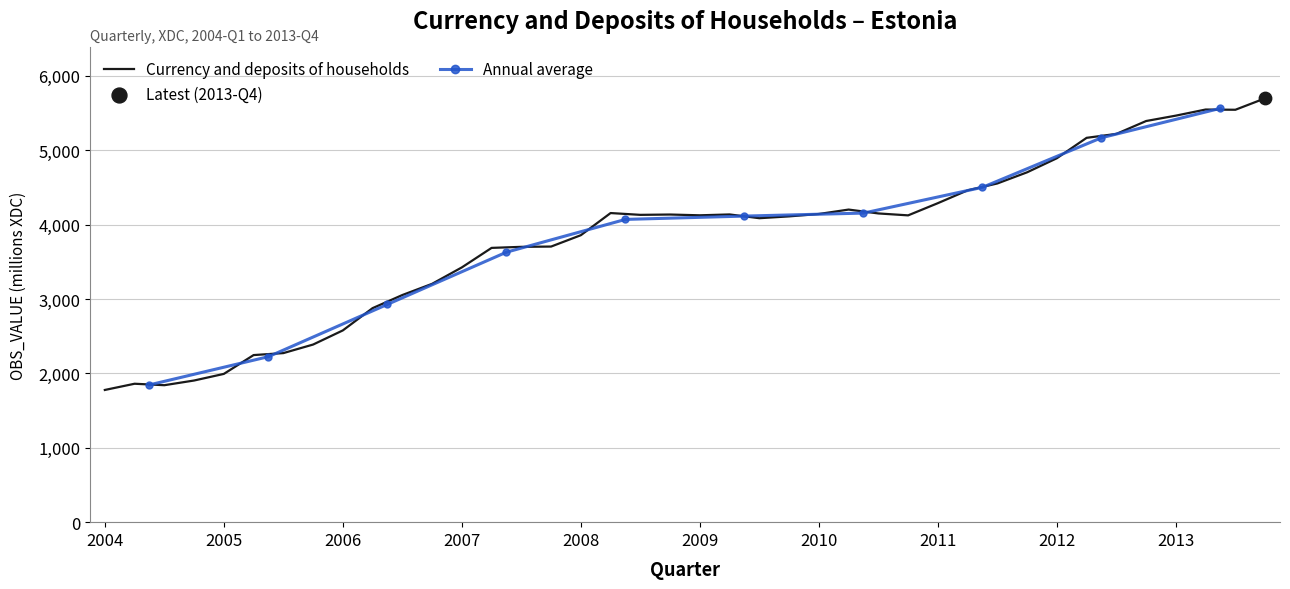

Between 2011-Q2 and 2013-Q3, which is larger?

2013-Q3